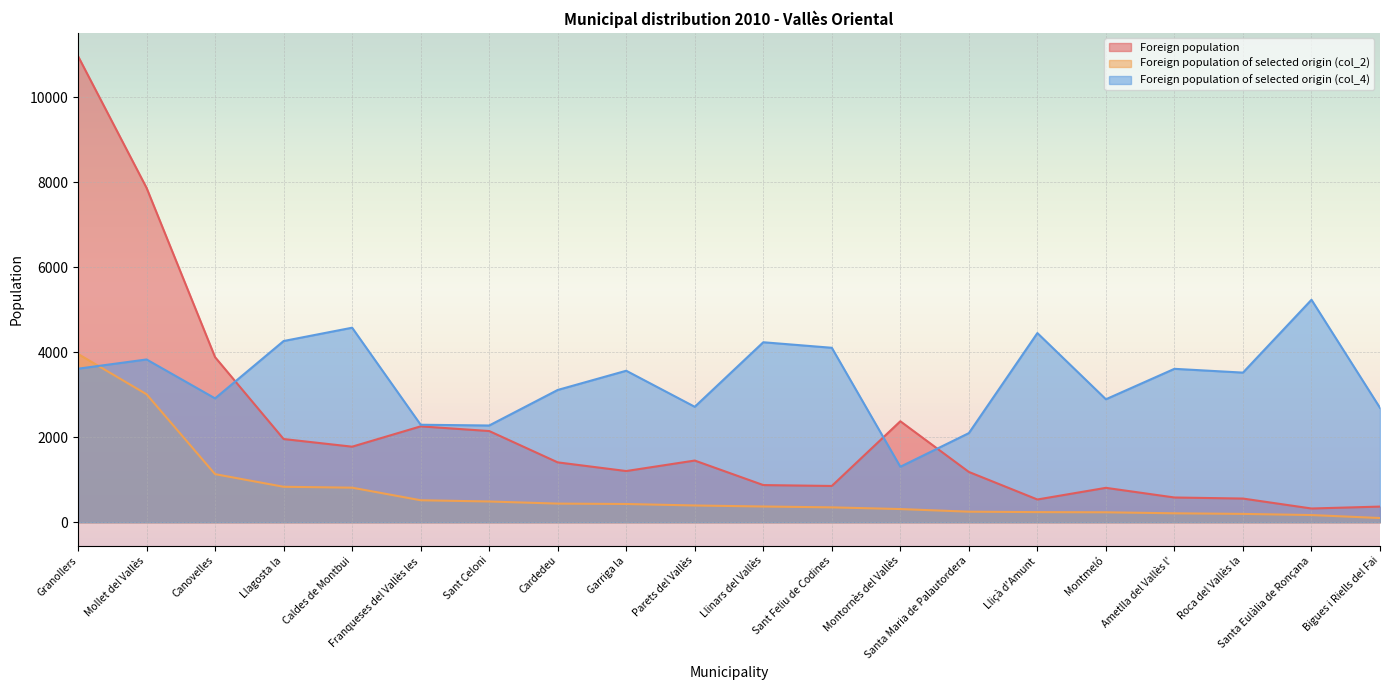

Which has a higher value, Parets del Vallès or Llinars del Vallès?

Parets del Vallès